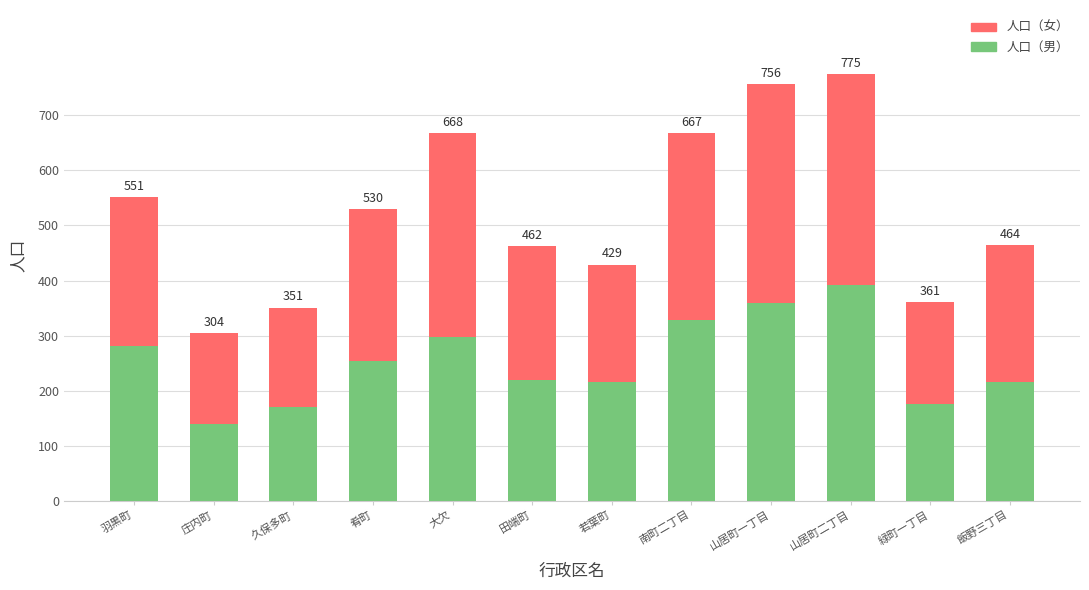

List the series in order of their overall mean, highest first.

人口（女）, 人口（男）